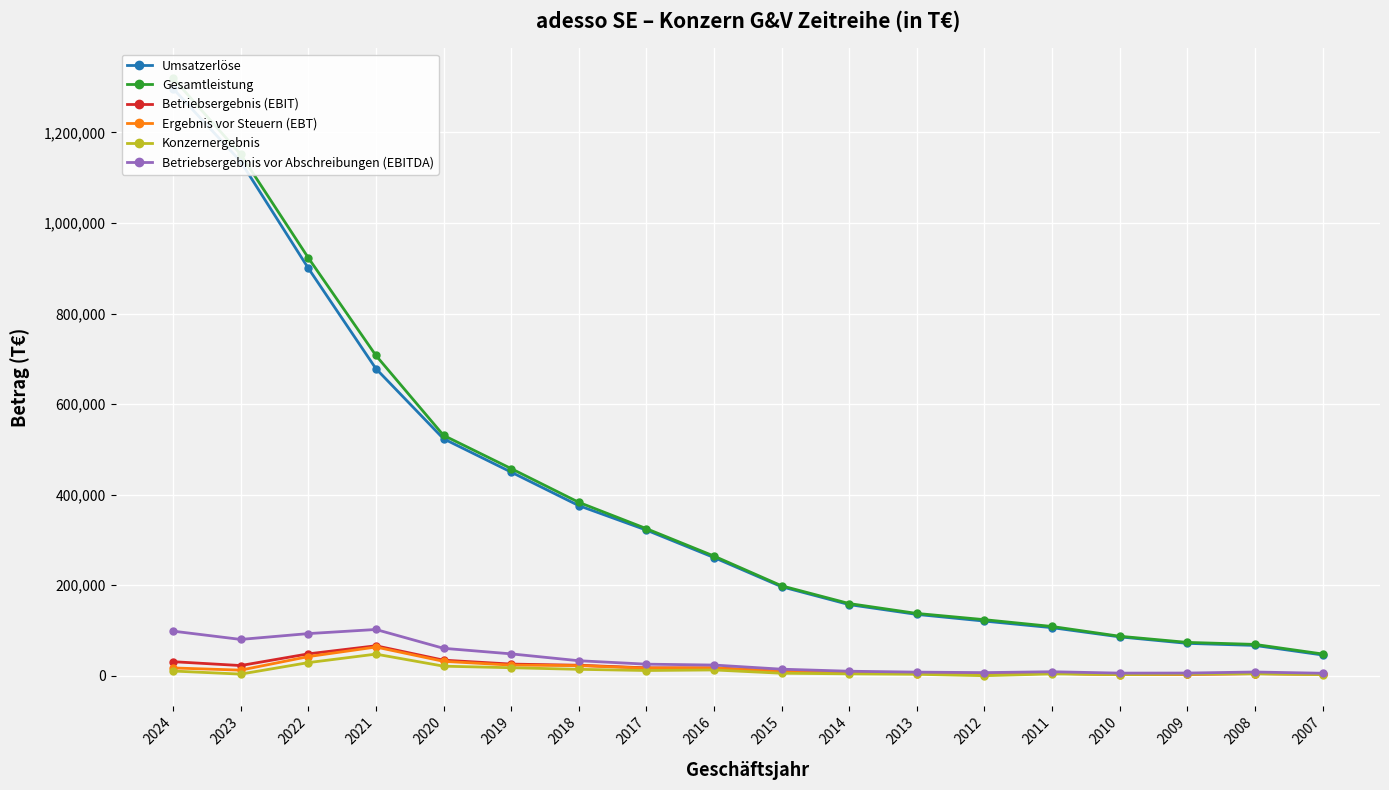

What is the spread (max minus min) of values at 2022?

894369